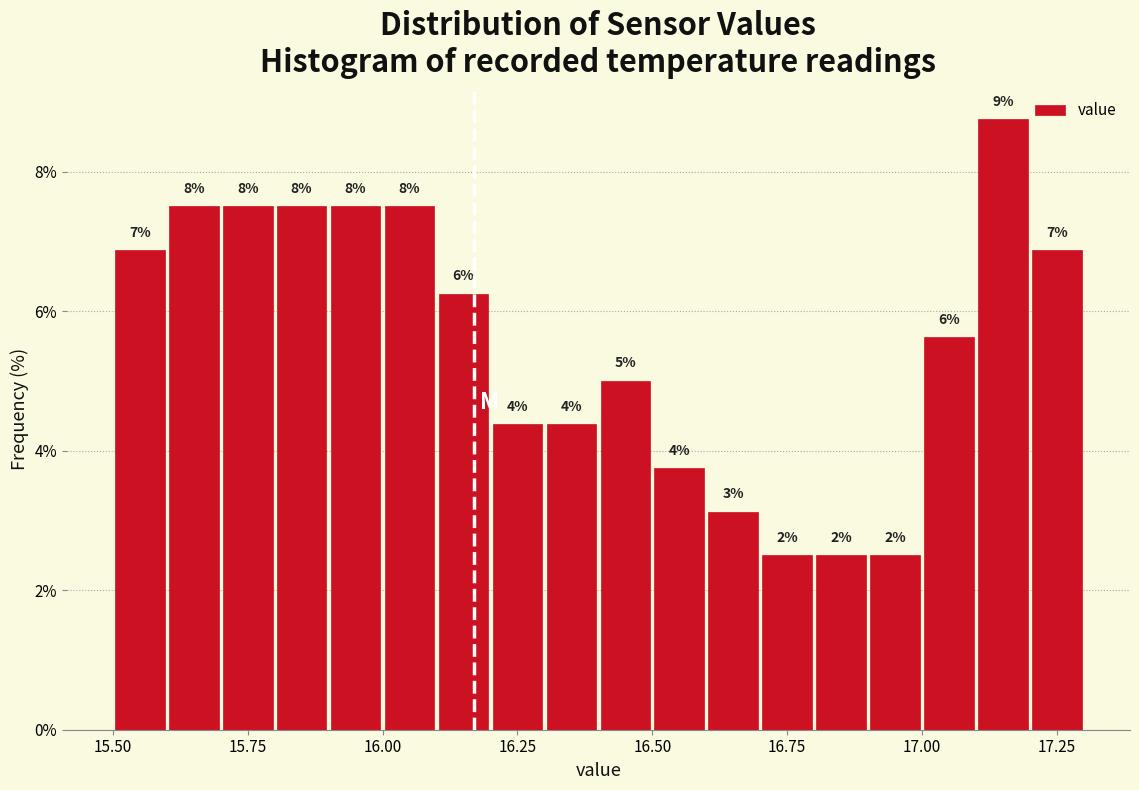

Read against the x-axis, roughly where is the centre of the tallest bar?

17.15